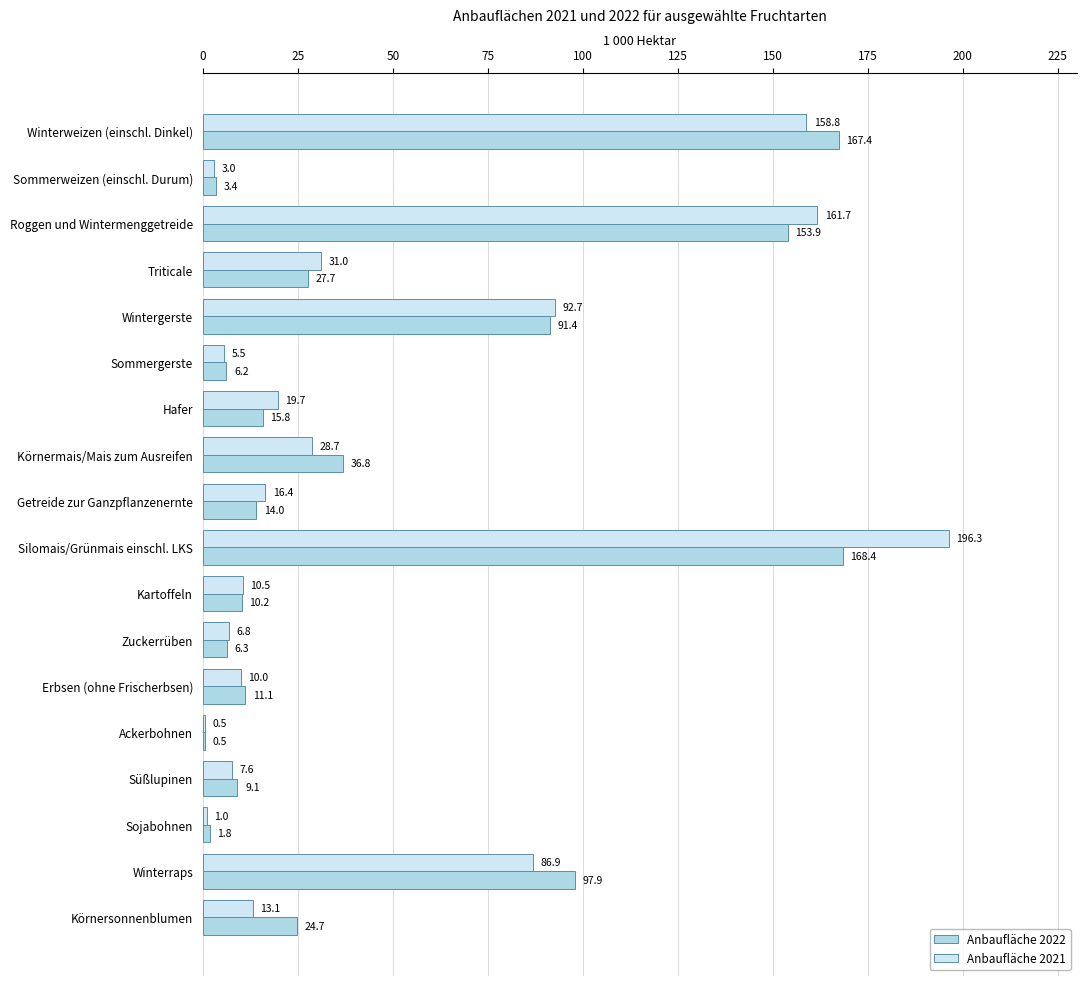

Between Ackerbohnen and Süßlupinen, which series saw the biggest shift?

Anbaufläche 2022